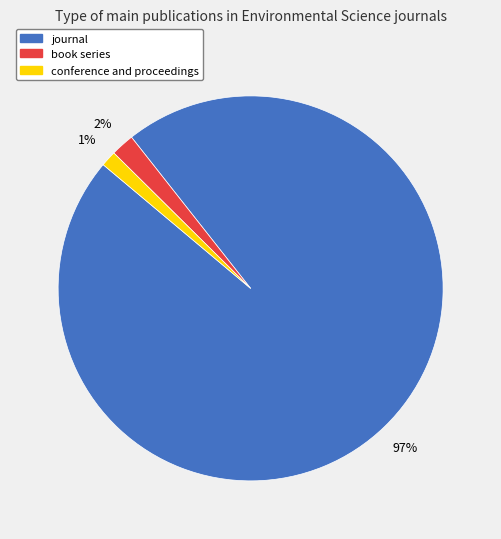

Is it true that conference and proceedings is 11% of the pie?

False